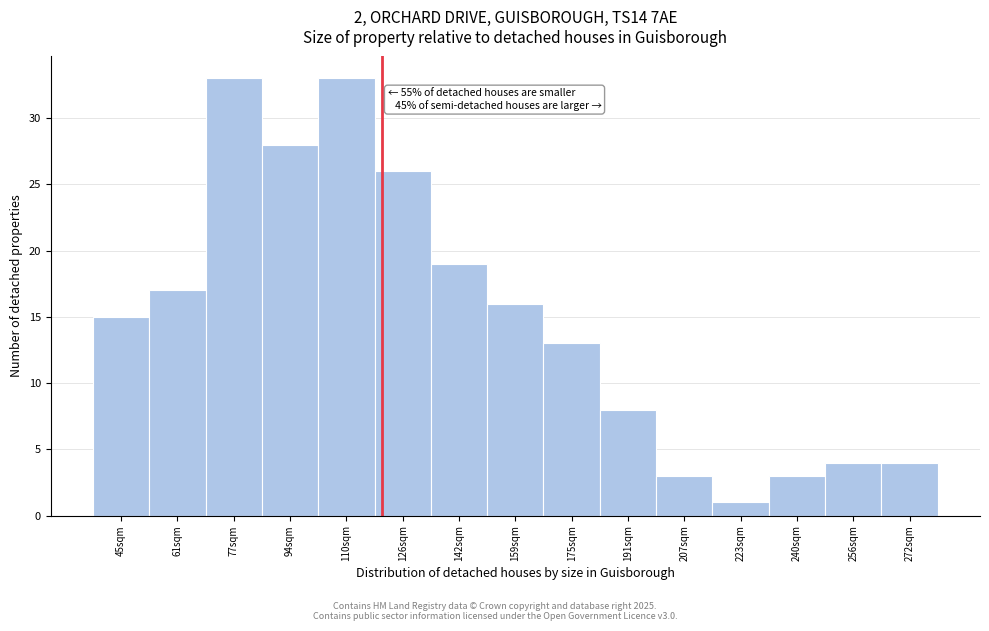

Reading right to left, what are all the values shown in this chart?

272sqm=4	256sqm=4	240sqm=3	223sqm=1	207sqm=3	191sqm=8	175sqm=13	159sqm=16	142sqm=19	126sqm=26	110sqm=33	94sqm=28	77sqm=33	61sqm=17	45sqm=15